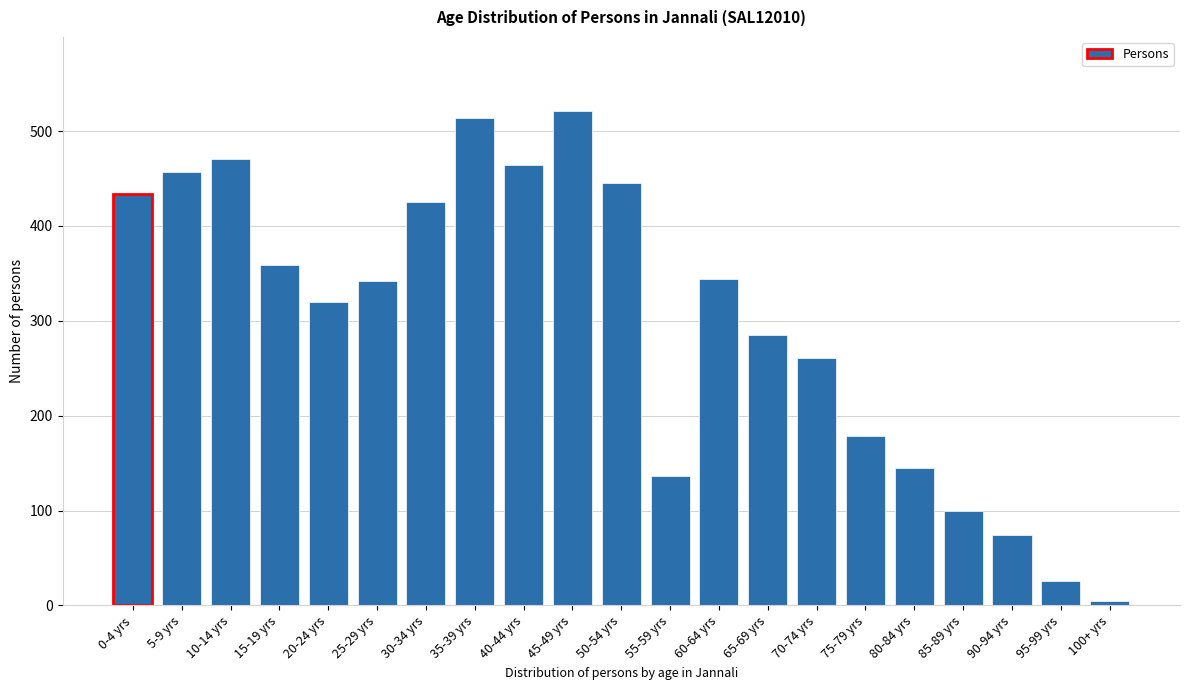

What is the difference between the second highest and second lowest values?

488